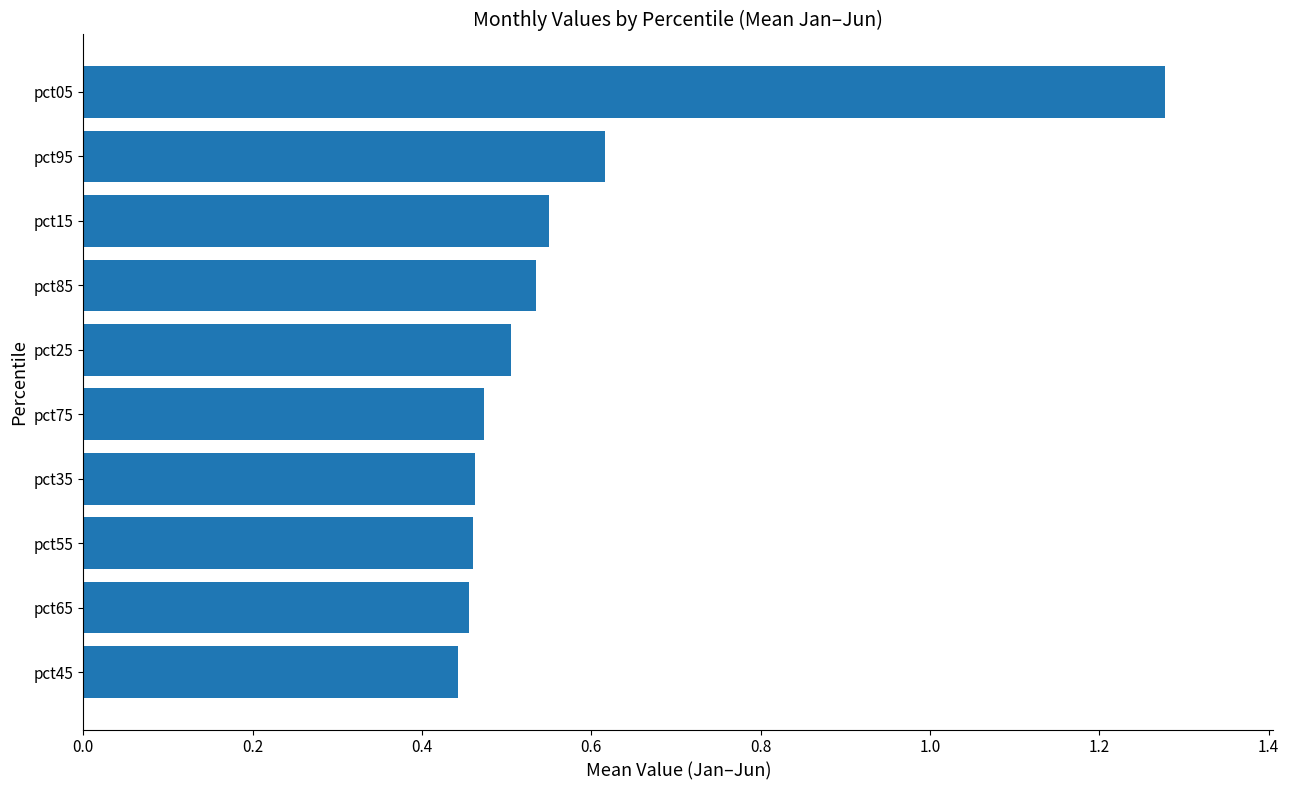

Which label corresponds to the largest value in the chart?

pct05